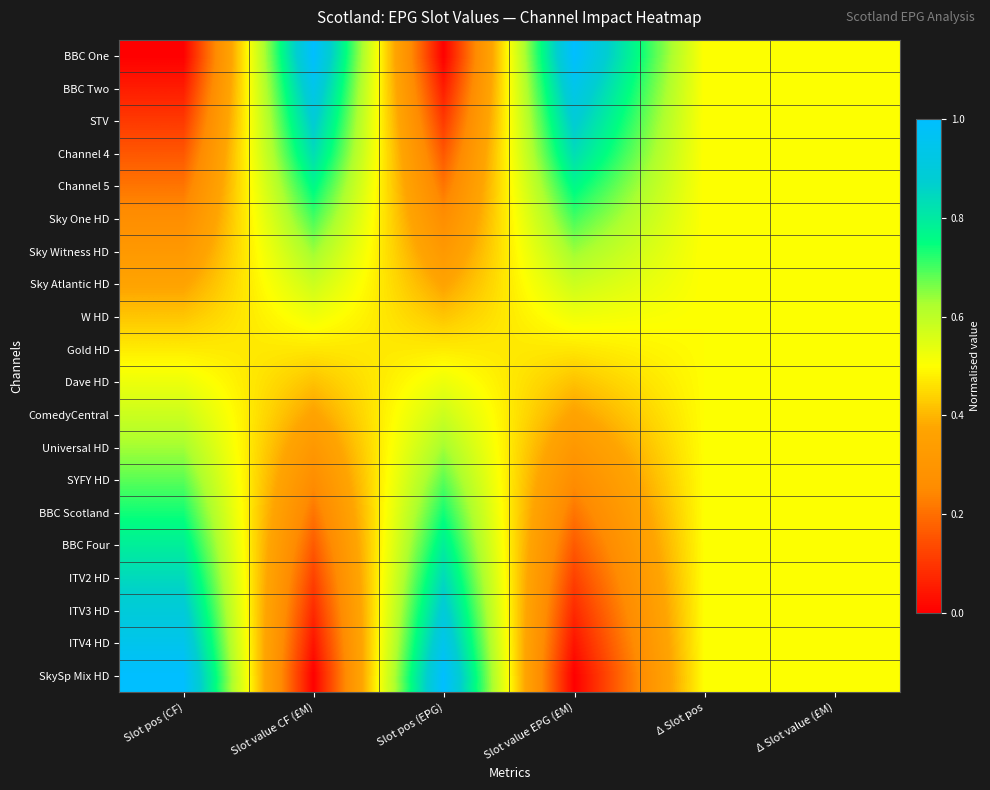

Reading left to right, extract all data points from this chart.

BBC One: Slot pos (CF)=0.0	Slot value CF (£M)=1.0	Slot pos (EPG)=0.0	Slot value EPG (£M)=1.0	Δ Slot pos=0.5	Δ Slot value (£M)=0.5
BBC Two: Slot pos (CF)=0.1	Slot value CF (£M)=0.9	Slot pos (EPG)=0.1	Slot value EPG (£M)=0.9	Δ Slot pos=0.5	Δ Slot value (£M)=0.5
STV: Slot pos (CF)=0.1	Slot value CF (£M)=0.9	Slot pos (EPG)=0.1	Slot value EPG (£M)=0.9	Δ Slot pos=0.5	Δ Slot value (£M)=0.5
Channel 4: Slot pos (CF)=0.2	Slot value CF (£M)=0.8	Slot pos (EPG)=0.2	Slot value EPG (£M)=0.8	Δ Slot pos=0.5	Δ Slot value (£M)=0.5
Channel 5: Slot pos (CF)=0.2	Slot value CF (£M)=0.8	Slot pos (EPG)=0.2	Slot value EPG (£M)=0.8	Δ Slot pos=0.5	Δ Slot value (£M)=0.5
Sky One HD: Slot pos (CF)=0.3	Slot value CF (£M)=0.7	Slot pos (EPG)=0.3	Slot value EPG (£M)=0.7	Δ Slot pos=0.5	Δ Slot value (£M)=0.5
Sky Witness HD: Slot pos (CF)=0.3	Slot value CF (£M)=0.6	Slot pos (EPG)=0.3	Slot value EPG (£M)=0.6	Δ Slot pos=0.5	Δ Slot value (£M)=0.5
Sky Atlantic HD: Slot pos (CF)=0.4	Slot value CF (£M)=0.6	Slot pos (EPG)=0.4	Slot value EPG (£M)=0.6	Δ Slot pos=0.5	Δ Slot value (£M)=0.5
W HD: Slot pos (CF)=0.4	Slot value CF (£M)=0.5	Slot pos (EPG)=0.4	Slot value EPG (£M)=0.5	Δ Slot pos=0.5	Δ Slot value (£M)=0.5
Gold HD: Slot pos (CF)=0.5	Slot value CF (£M)=0.5	Slot pos (EPG)=0.5	Slot value EPG (£M)=0.5	Δ Slot pos=0.5	Δ Slot value (£M)=0.5
Dave HD: Slot pos (CF)=0.5	Slot value CF (£M)=0.4	Slot pos (EPG)=0.5	Slot value EPG (£M)=0.4	Δ Slot pos=0.5	Δ Slot value (£M)=0.5
ComedyCentral: Slot pos (CF)=0.6	Slot value CF (£M)=0.4	Slot pos (EPG)=0.6	Slot value EPG (£M)=0.4	Δ Slot pos=0.5	Δ Slot value (£M)=0.5
Universal HD: Slot pos (CF)=0.6	Slot value CF (£M)=0.3	Slot pos (EPG)=0.6	Slot value EPG (£M)=0.3	Δ Slot pos=0.5	Δ Slot value (£M)=0.5
SYFY HD: Slot pos (CF)=0.7	Slot value CF (£M)=0.3	Slot pos (EPG)=0.7	Slot value EPG (£M)=0.3	Δ Slot pos=0.5	Δ Slot value (£M)=0.5
BBC Scotland: Slot pos (CF)=0.7	Slot value CF (£M)=0.2	Slot pos (EPG)=0.7	Slot value EPG (£M)=0.2	Δ Slot pos=0.5	Δ Slot value (£M)=0.5
BBC Four: Slot pos (CF)=0.8	Slot value CF (£M)=0.2	Slot pos (EPG)=0.8	Slot value EPG (£M)=0.2	Δ Slot pos=0.5	Δ Slot value (£M)=0.5
ITV2 HD: Slot pos (CF)=0.8	Slot value CF (£M)=0.1	Slot pos (EPG)=0.8	Slot value EPG (£M)=0.1	Δ Slot pos=0.5	Δ Slot value (£M)=0.5
ITV3 HD: Slot pos (CF)=0.9	Slot value CF (£M)=0.1	Slot pos (EPG)=0.9	Slot value EPG (£M)=0.1	Δ Slot pos=0.5	Δ Slot value (£M)=0.5
ITV4 HD: Slot pos (CF)=0.9	Slot value CF (£M)=0.0	Slot pos (EPG)=0.9	Slot value EPG (£M)=0.0	Δ Slot pos=0.5	Δ Slot value (£M)=0.5
SkySp Mix HD: Slot pos (CF)=1.0	Slot value CF (£M)=0.0	Slot pos (EPG)=1.0	Slot value EPG (£M)=0.0	Δ Slot pos=0.5	Δ Slot value (£M)=0.5